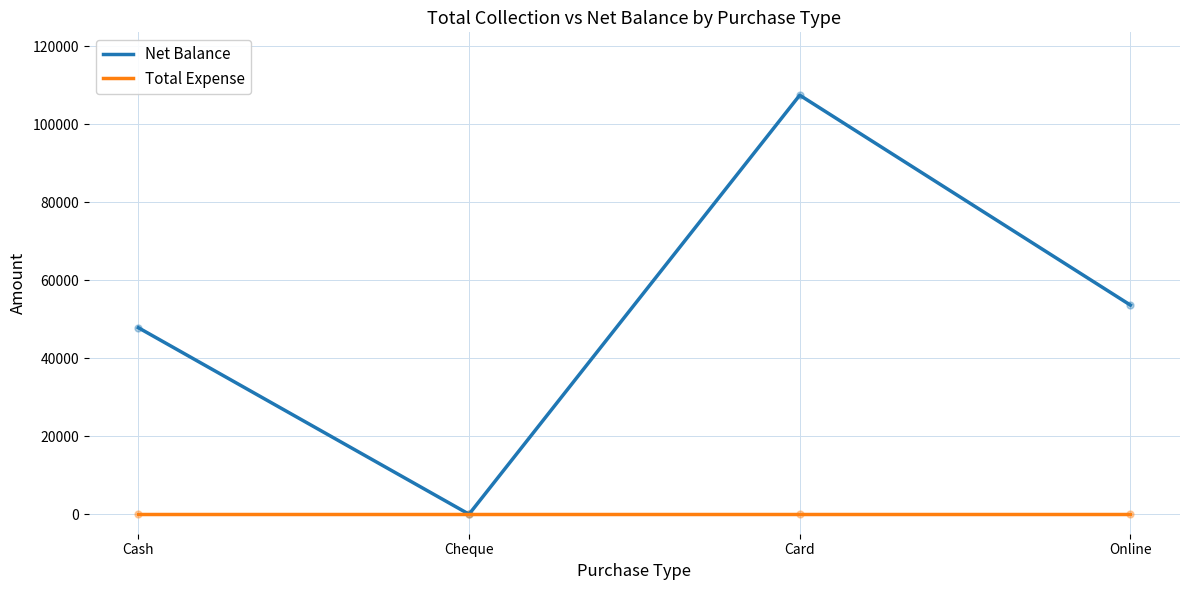

Count the number of categories in the chart.

4